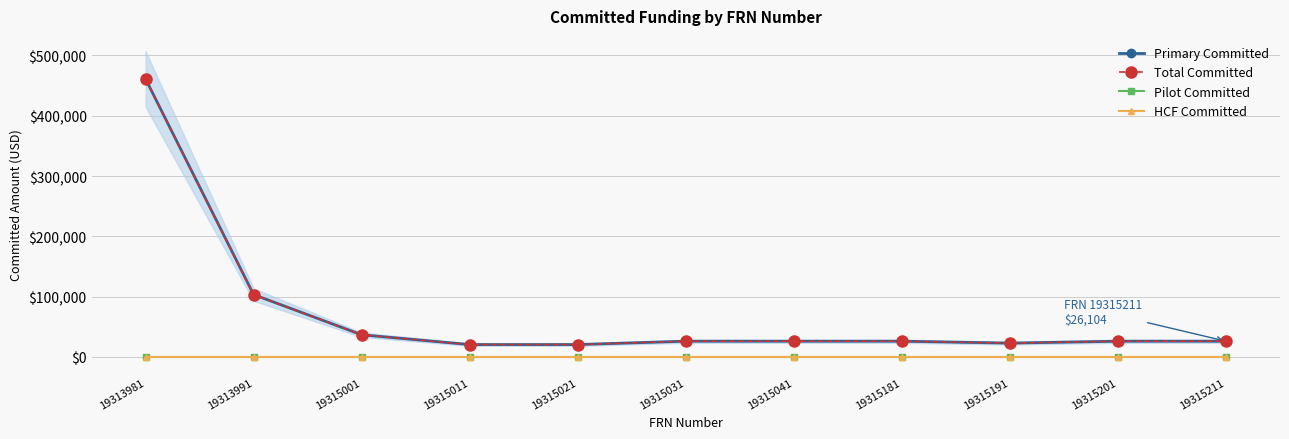

What are all the series names shown in the legend?

Primary Committed, Total Committed, Pilot Committed, HCF Committed